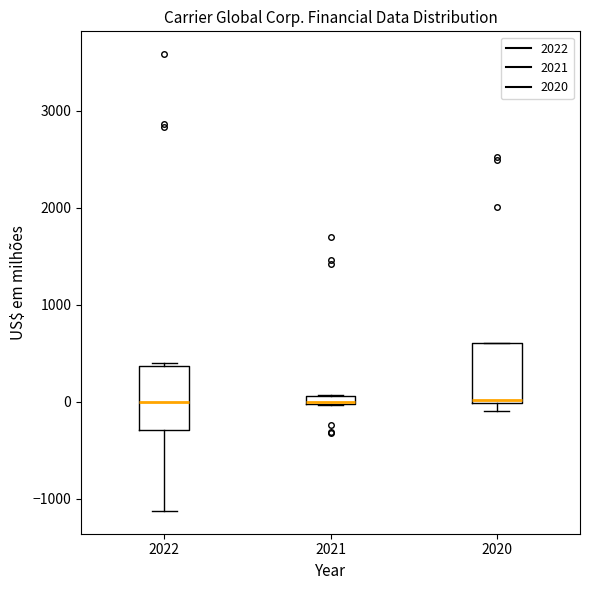

Where is the lower edge of the box at x = 2021 on the y-axis? The values are not printed on the chart, so give them approximately, as read against the axis.

0